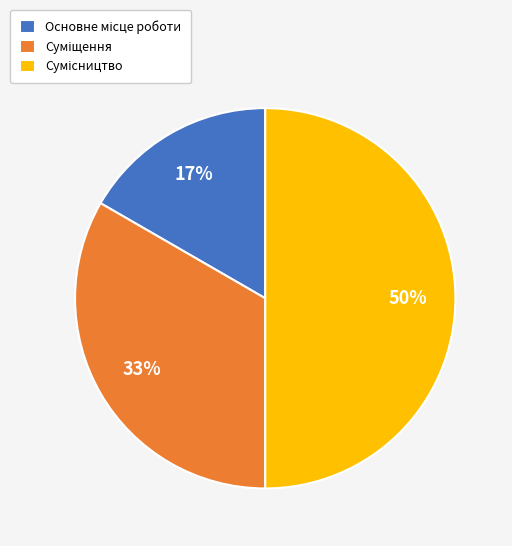

How many segments does this pie chart have?

3